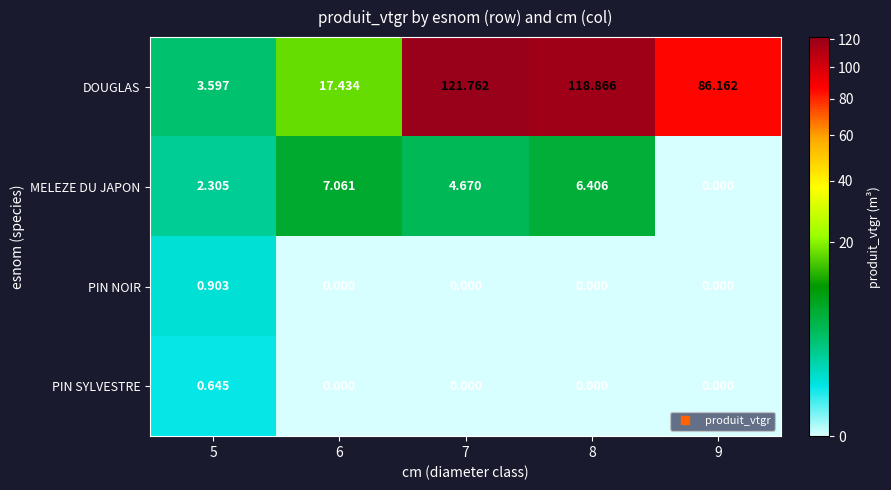

Between 5 and 9, which series saw the biggest shift?

DOUGLAS